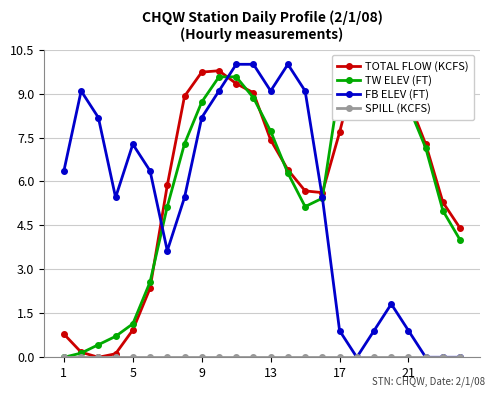

What is the highest value of the FB ELEV (FT) series?

10.0